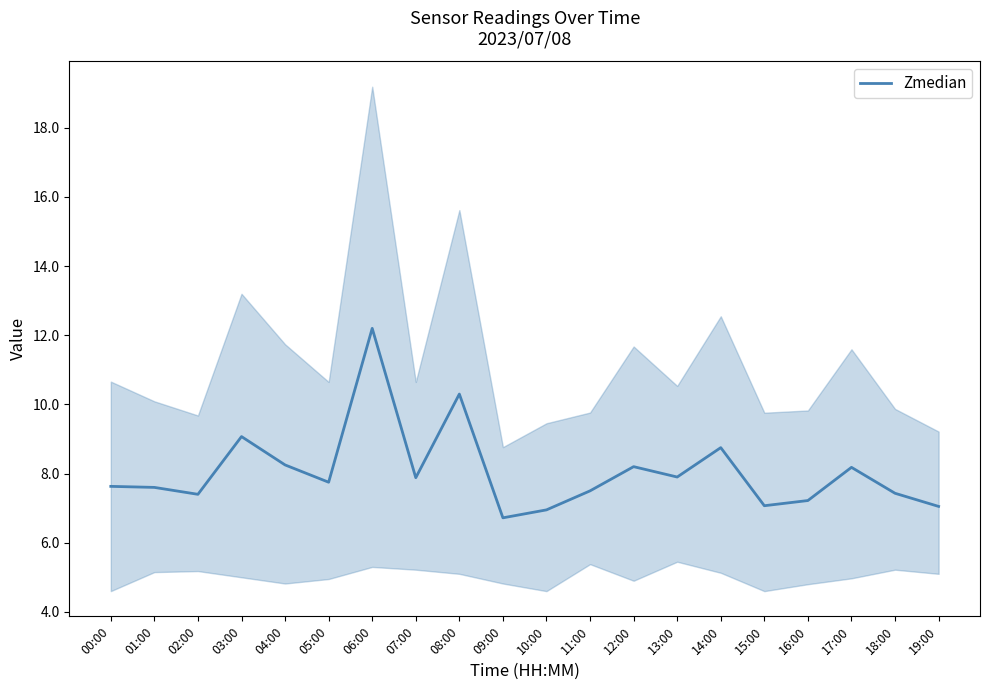

Is it true that the value at 03:00 is 12.4?

False